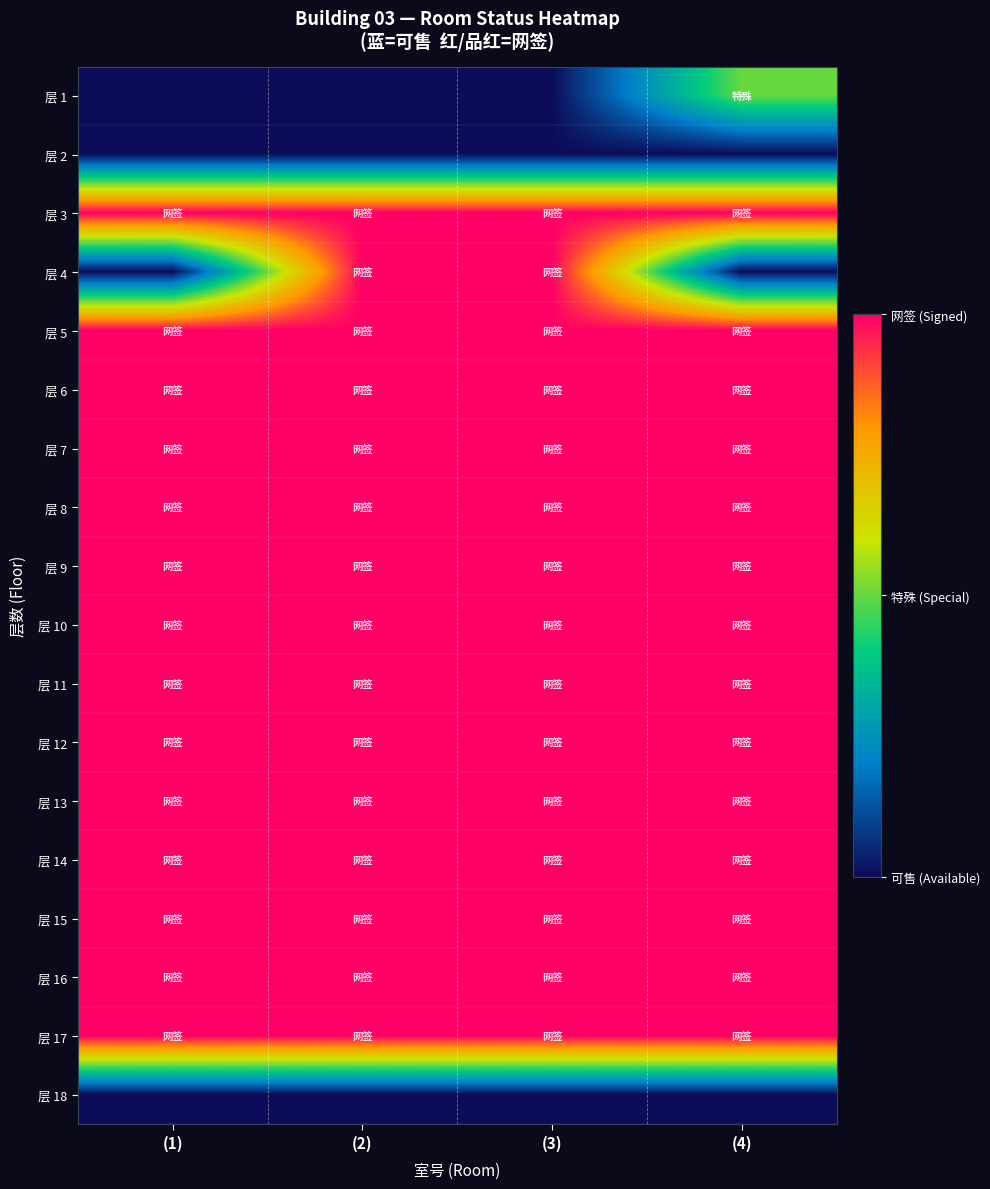

Rank the series at (2) from lowest to highest value.

层 1, 层 2, 层 18, 层 3, 层 4, 层 5, 层 6, 层 7, 层 8, 层 9, 层 10, 层 11, 层 12, 层 13, 层 14, 层 15, 层 16, 层 17